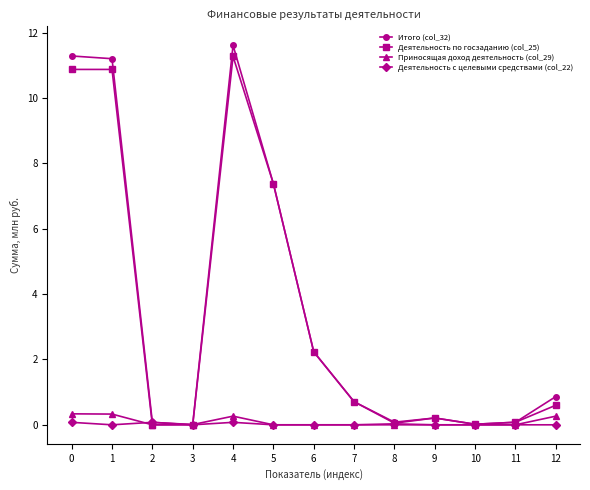

At which category does the chart reach its peak across all series?

4